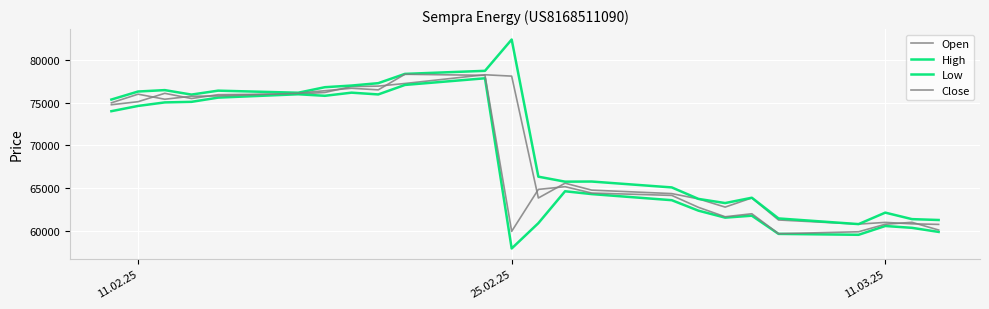

Reading right to left, extract all data points from this chart.

Open: 60804	60869	61037	60838	61319	63888	62820	63774	64392	64797	65602	63880	78074	78234	77216	76910	76858	76170	75993	75913	75466	76072	75096	74741
High: 61317	61418	62175	60838	61499	63911	63289	63774	65111	65797	65782	66363	82336	78691	78334	77253	76977	76783	76140	76381	75923	76445	76281	75346
Low: 59928	60405	60618	59593	59699	61817	61591	62403	63623	64334	64663	60949	57999	77823	77047	75941	76148	75783	75961	75571	75078	75013	74601	73990
Close: 60150	61047	60821	59947	59721	62044	61694	62791	64181	64454	65197	64880	59996	78164	78292	76474	76662	76378	76079	75763	75730	75382	75971	74966